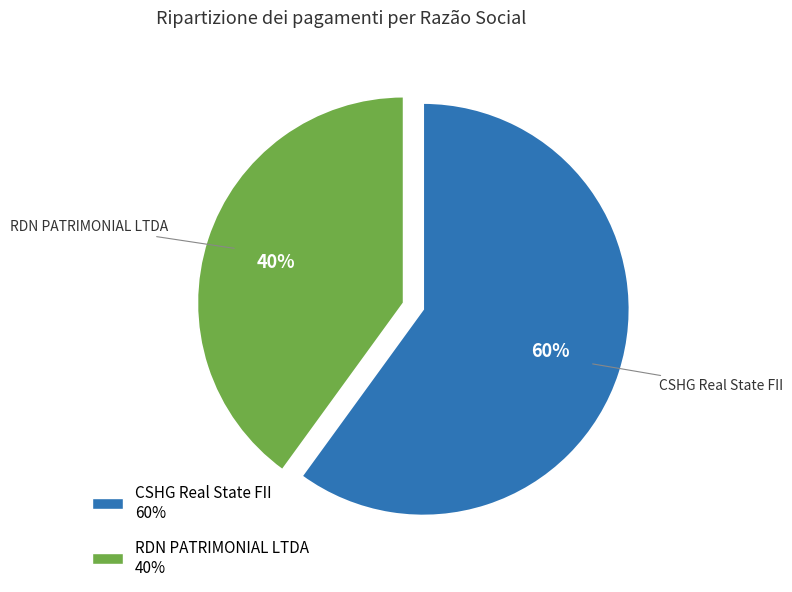

To the nearest percent, what percentage of the pie is CSHG Real State FII?

60%